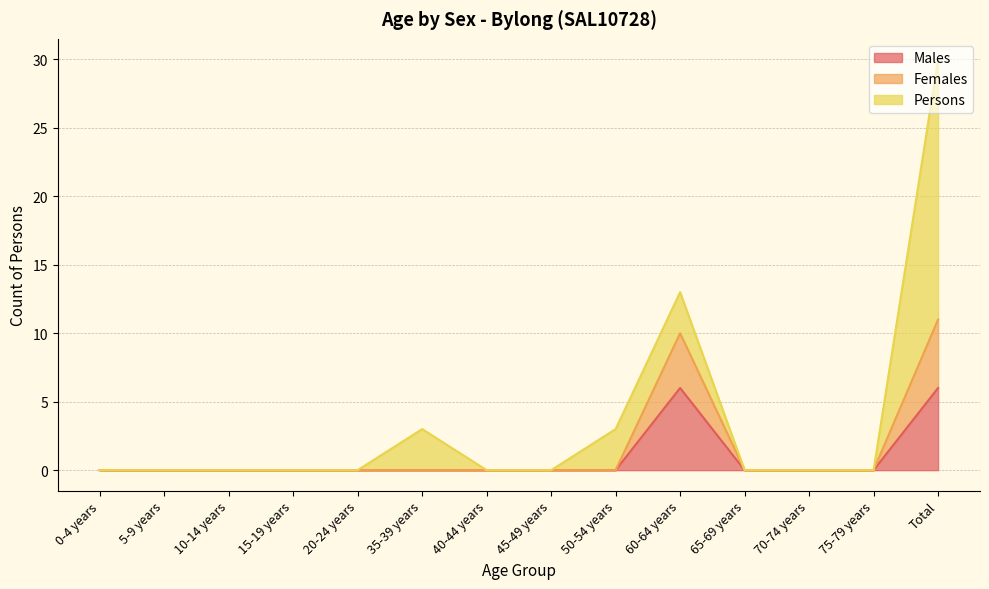

The Males series shows 2 at 10-14 years. True or false?

False